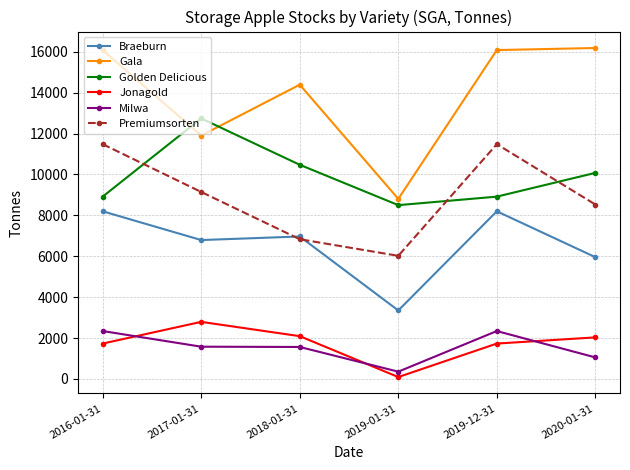

True or false: Jonagold and Golden Delicious intersect in this chart.

False